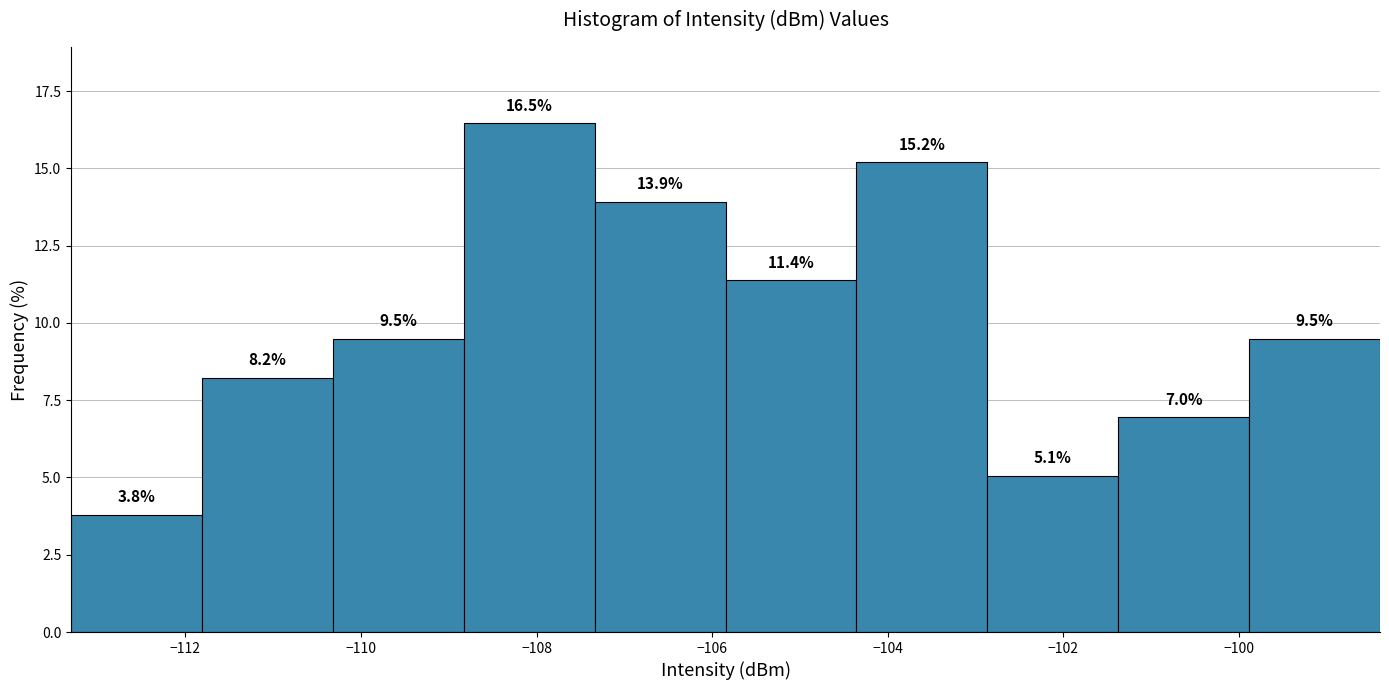

Reading left to right, transcribe this chart: for each bar, give the range it covers on the x-axis and its height. The bar edges are not printed on the chart, so give them approximately, as read against the axis.

-113.2 to -111.8: 3.8
-111.8 to -110.4: 8.2
-110.4 to -108.8: 9.5
-108.8 to -107.4: 16.5
-107.4 to -105.8: 13.9
-105.8 to -104.4: 11.4
-104.4 to -102.8: 15.2
-102.8 to -101.4: 5.1
-101.4 to -99.8: 7.0
-99.8 to -98.4: 9.5